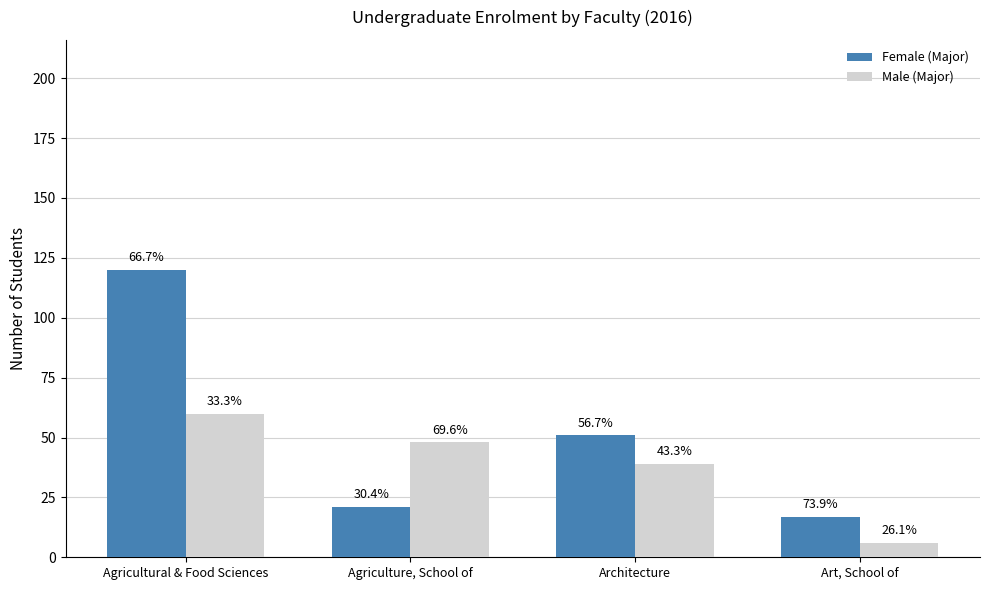

Which category has the highest value in the Male (Major) series?

Agricultural & Food Sciences